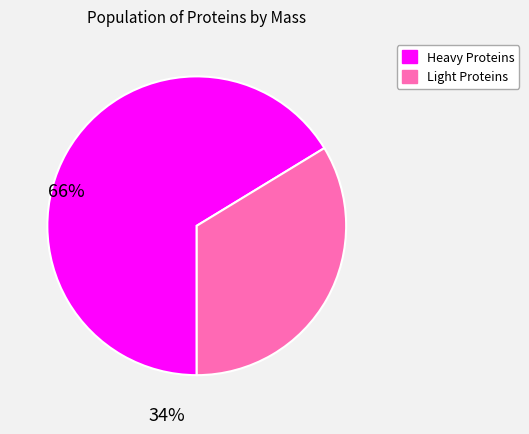

Does any single category account for the majority?

Yes